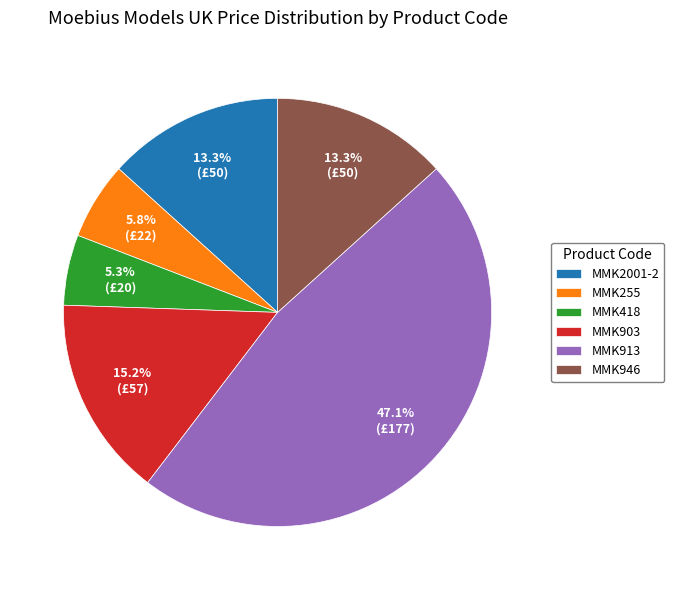

To the nearest percent, what is the average slice percentage?

17%